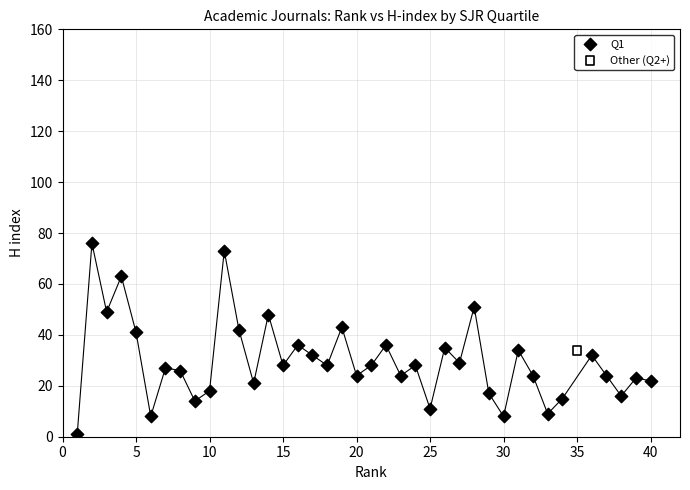

What are all the series names shown in the legend?

Q1, Other (Q2+)